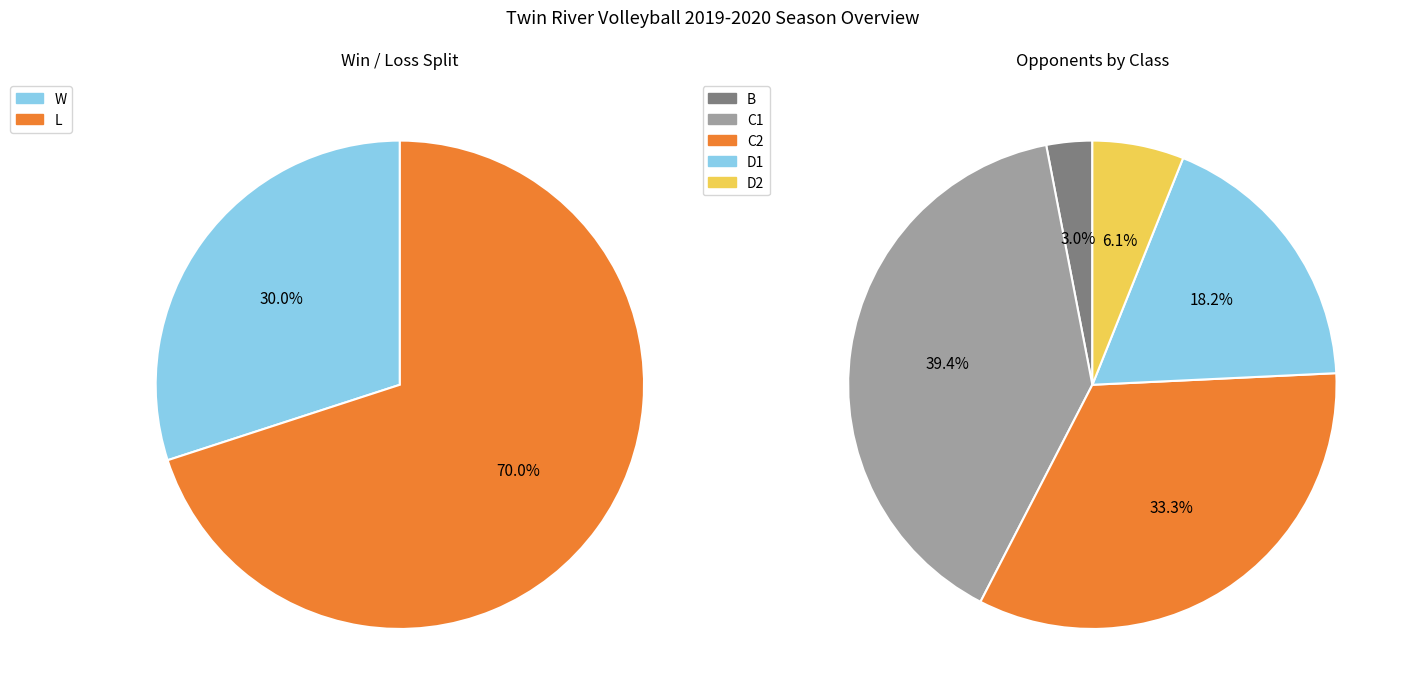

Which category has the biggest portion of the pie?

L